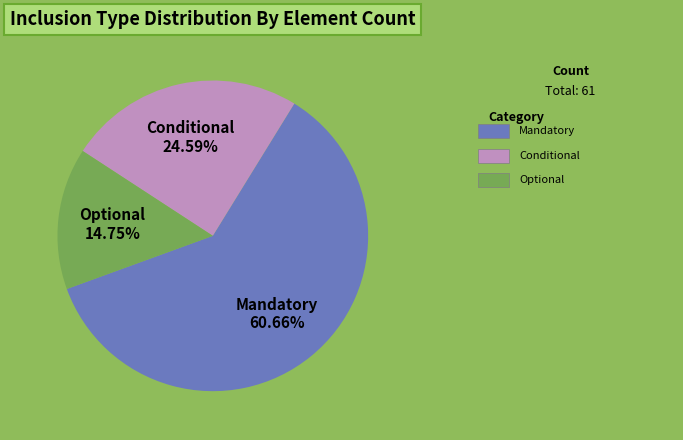

Rank the categories by value from lowest to highest.

Optional, Conditional, Mandatory